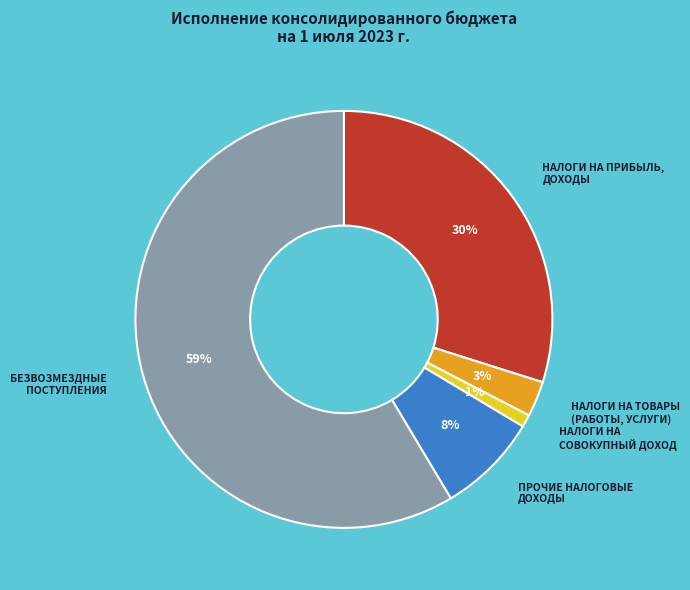

Is there a majority slice in this chart?

Yes